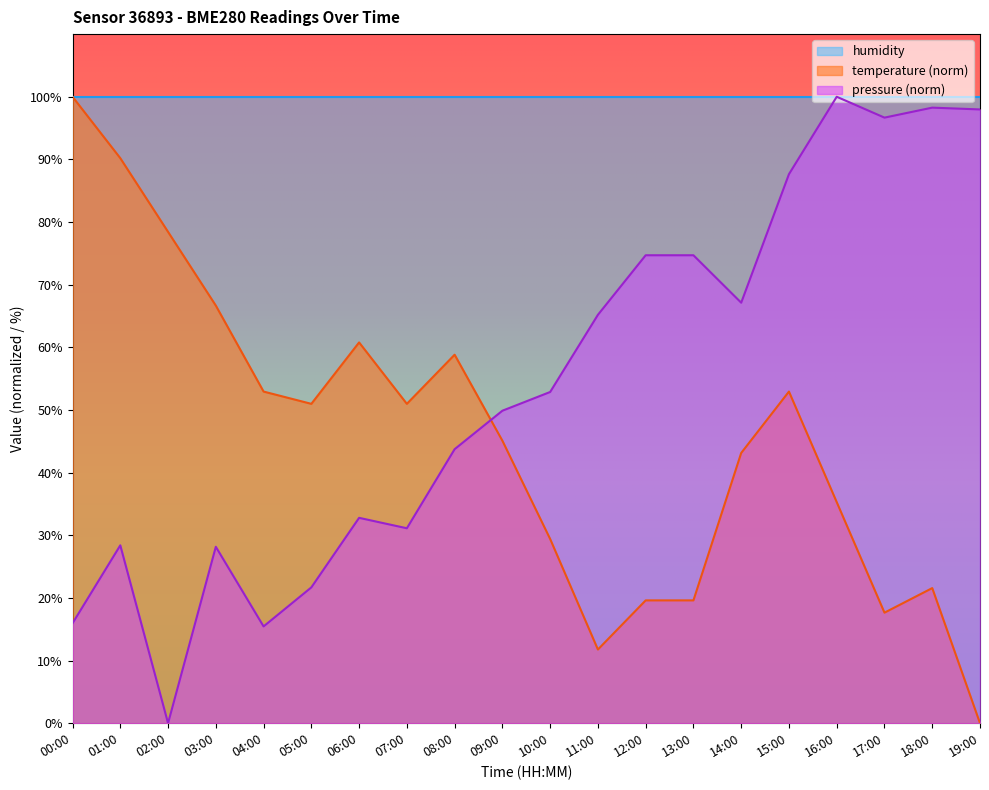

List the labels in order of pressure value, largest first.

16:00, 18:00, 19:00, 17:00, 15:00, 12:00, 13:00, 14:00, 11:00, 10:00, 09:00, 08:00, 06:00, 07:00, 01:00, 03:00, 05:00, 00:00, 04:00, 02:00